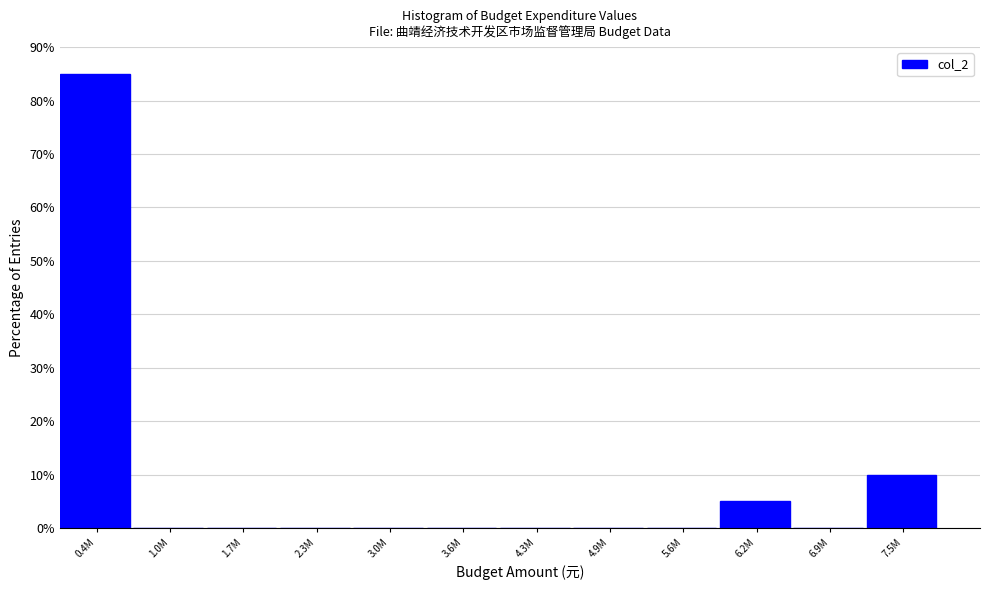

Reading left to right, what are all the values shown in this chart?

0.4M=85	1.0M=0	1.7M=0	2.3M=0	3.0M=0	3.6M=0	4.3M=0	4.9M=0	5.6M=0	6.2M=5	6.9M=0	7.5M=10